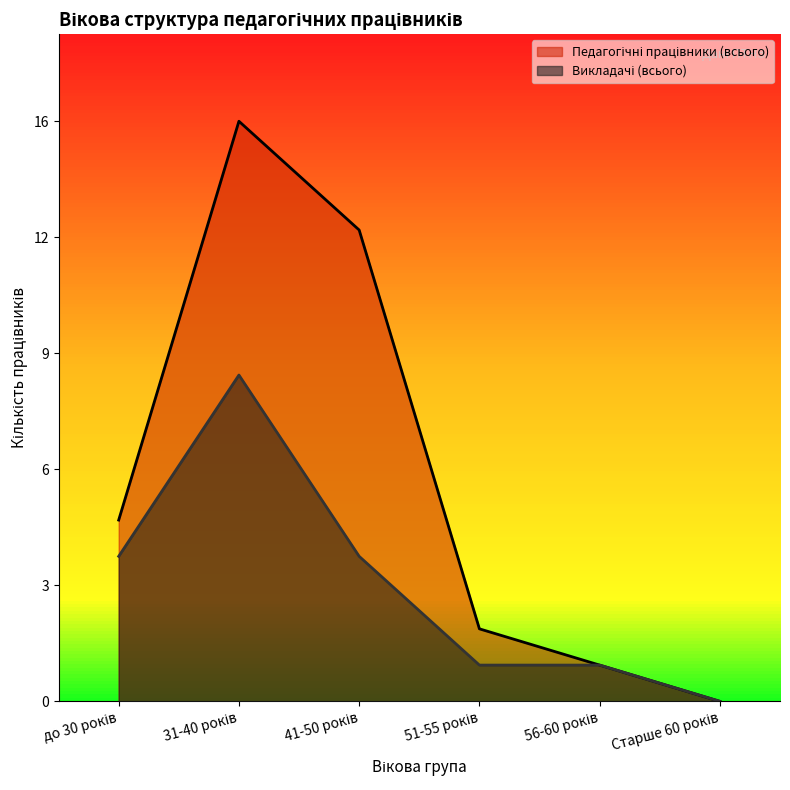

True or false: Викладачі (всього) has a value of 1 at 41-50 років.

False